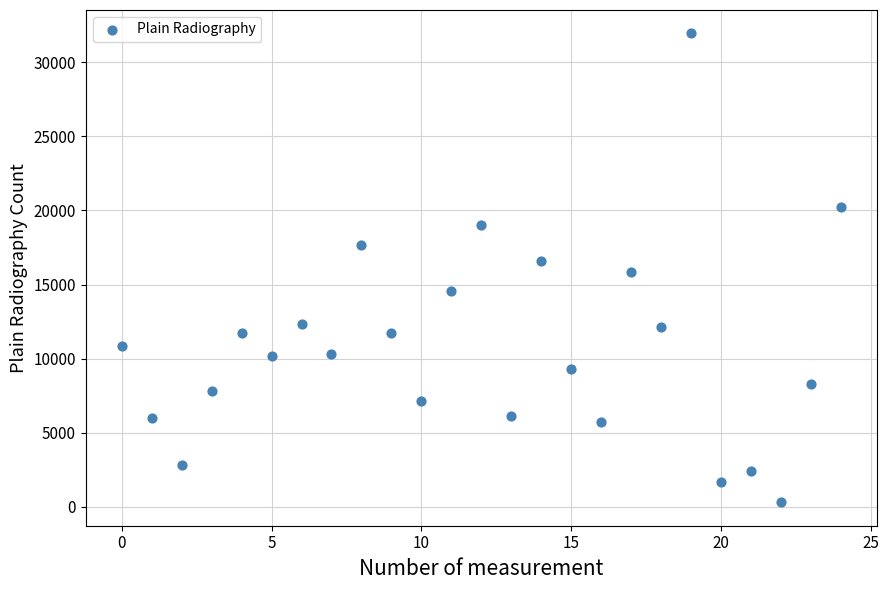

What is the range of Y values (max minus min)?

31625